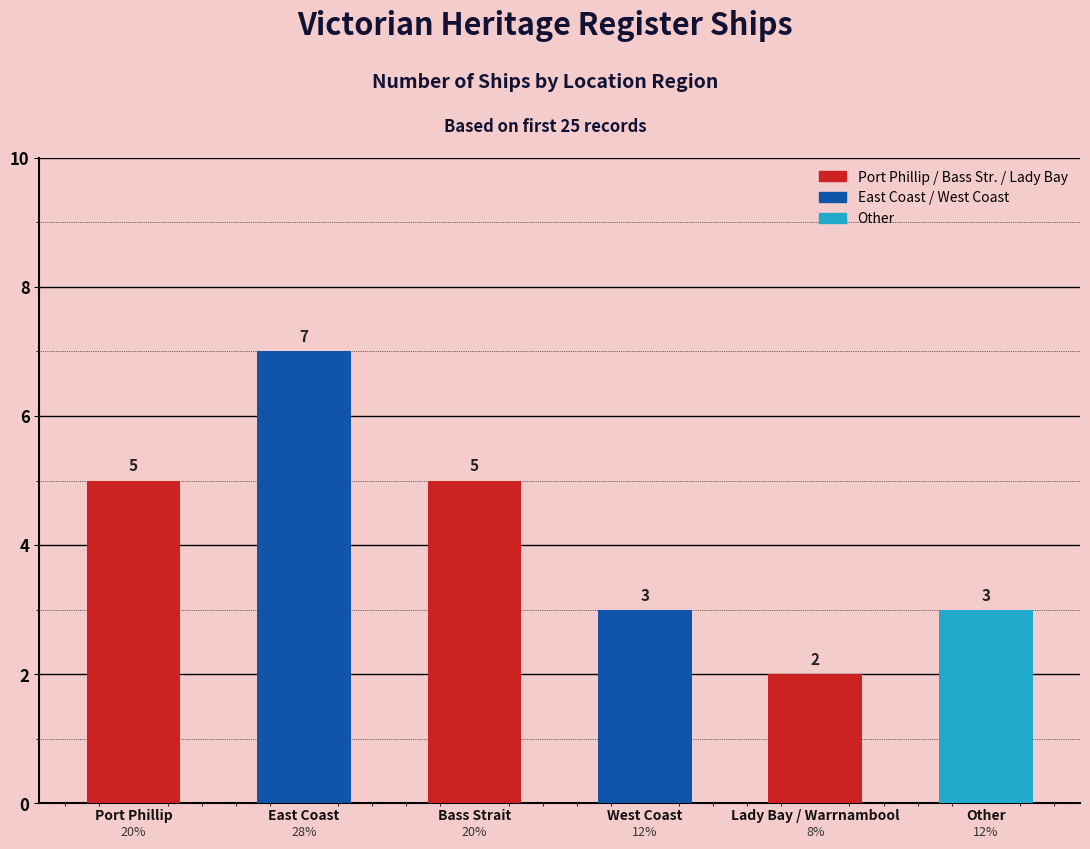

Is it true that the value at East Coast is 12?

False